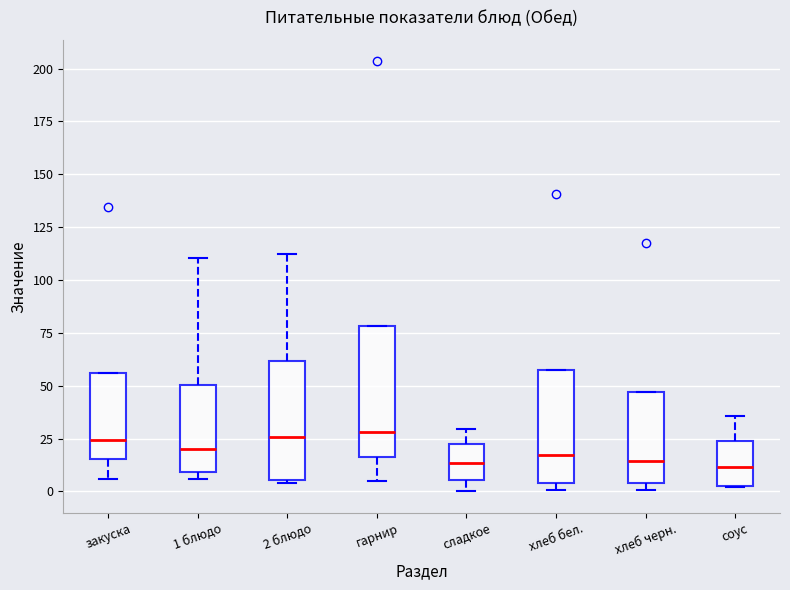

Reading left to right, transcribe this box plot: for each box, give where its median line is, the range the box spans, and where its two whiskers end, as read against the y-axis. The values are not printed on the chart, so give them approximately, as read against the axis.

закуска: median 25, box 15 to 55, whiskers 5 to 55
1 блюдо: median 20, box 10 to 50, whiskers 5 to 110
2 блюдо: median 25, box 5 to 60, whiskers 5 to 110
гарнир: median 30, box 15 to 80, whiskers 5 to 80
сладкое: median 15, box 5 to 20, whiskers 0 to 30
хлеб бел.: median 15, box 5 to 55, whiskers 0 to 55
хлеб черн.: median 15, box 5 to 45, whiskers 0 to 45
соус: median 10, box 5 to 25, whiskers 0 to 35